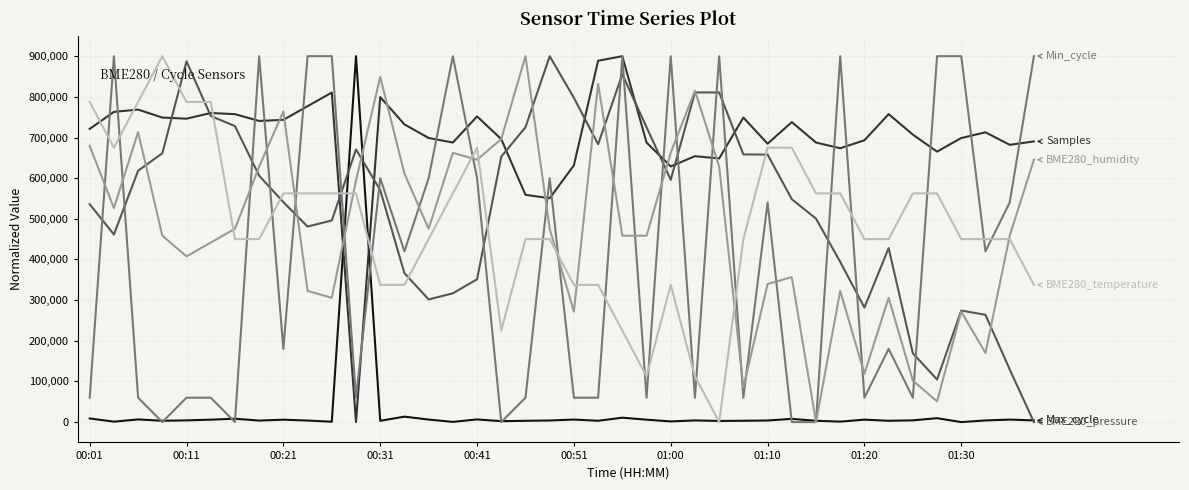

What is the maximum value shown in the chart?

900000.0